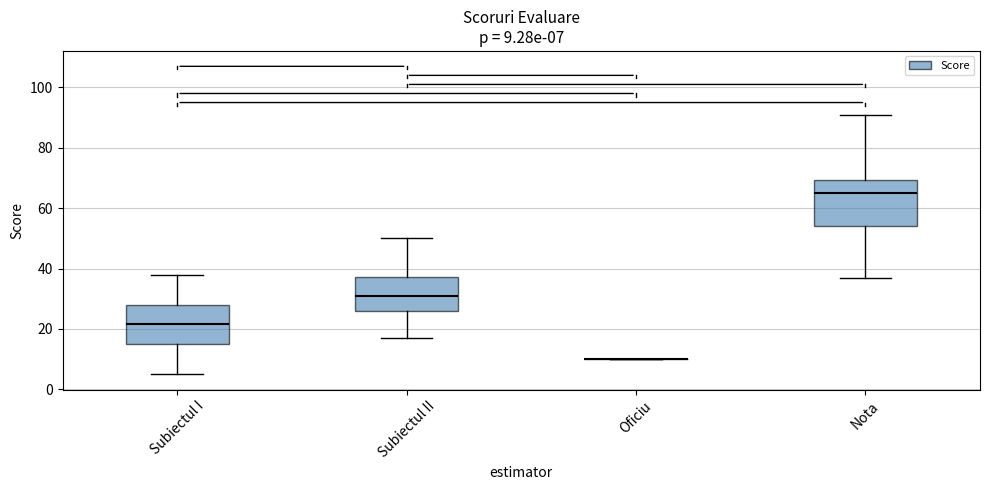

Which box is the tallest, from its lower edge to its upper edge?

Nota